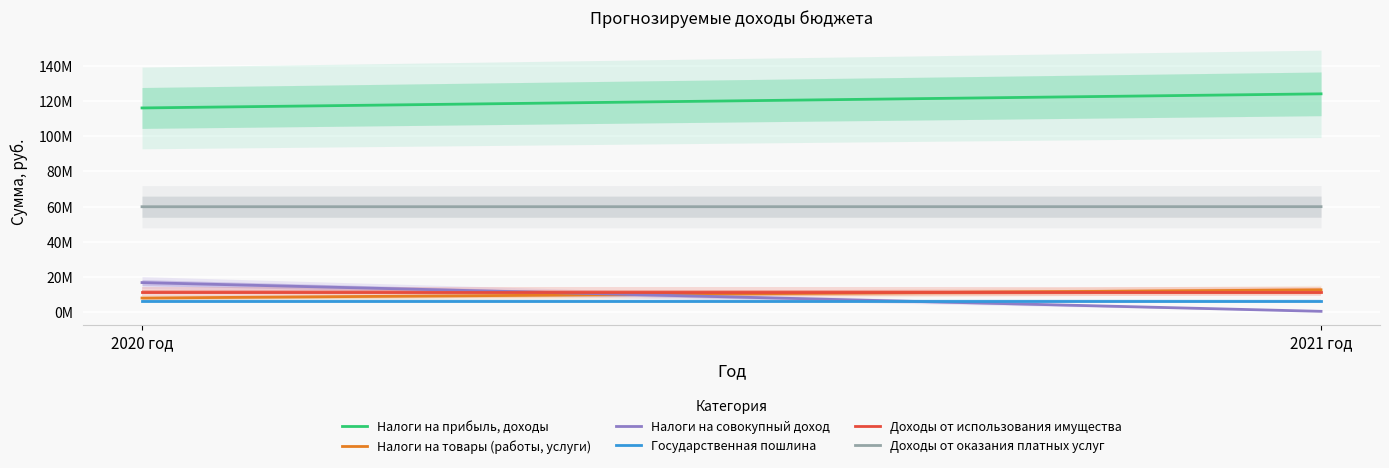

What is the difference between the maximum and minimum values in the Налоги на совокупный доход series?

16319000